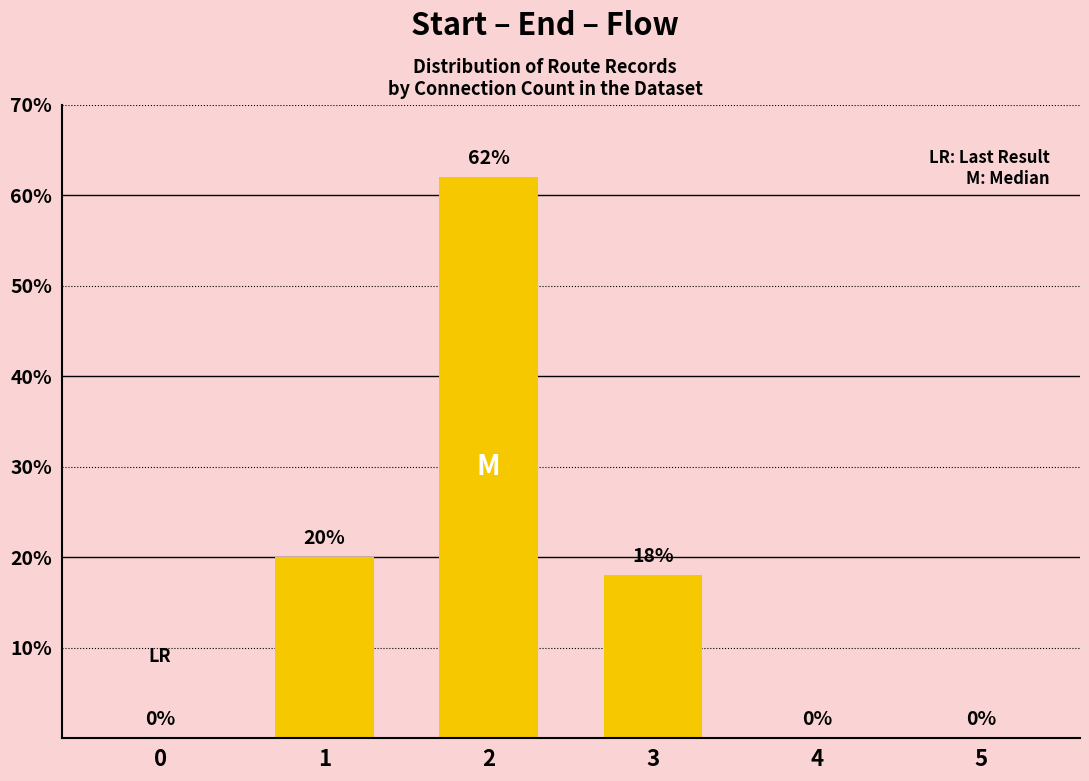

Is it true that the value at 2 is 18?

False